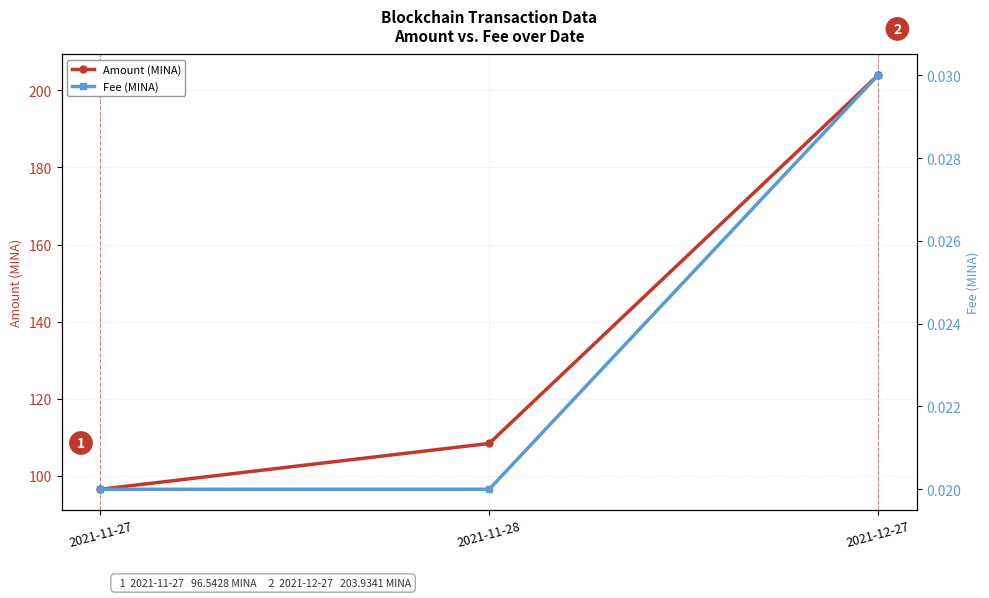

Rank the series by their maximum value, from lowest to highest.

Fee (MINA), Amount (MINA)